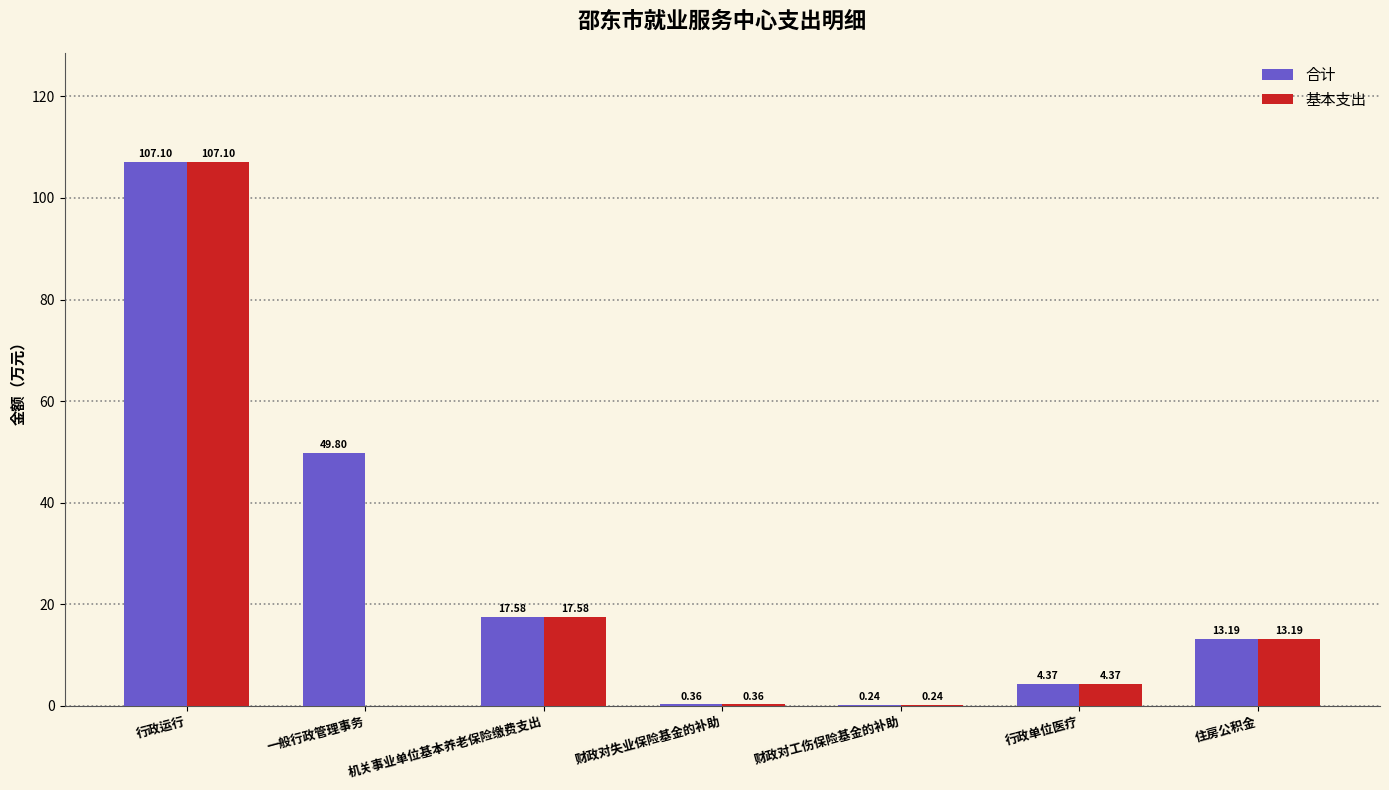

Which category has the highest value across all series?

行政运行